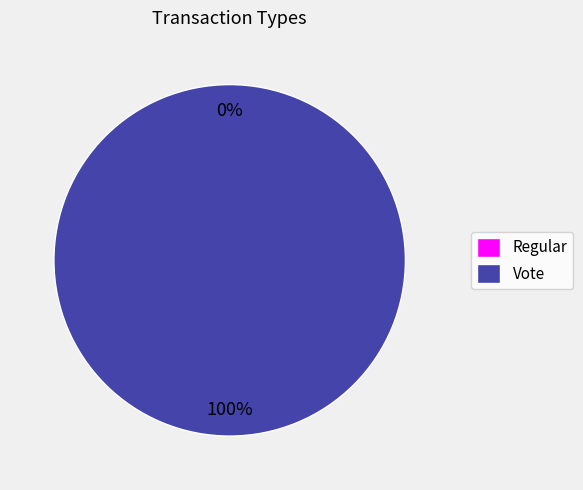

Which has a higher value, Regular or Vote?

Vote